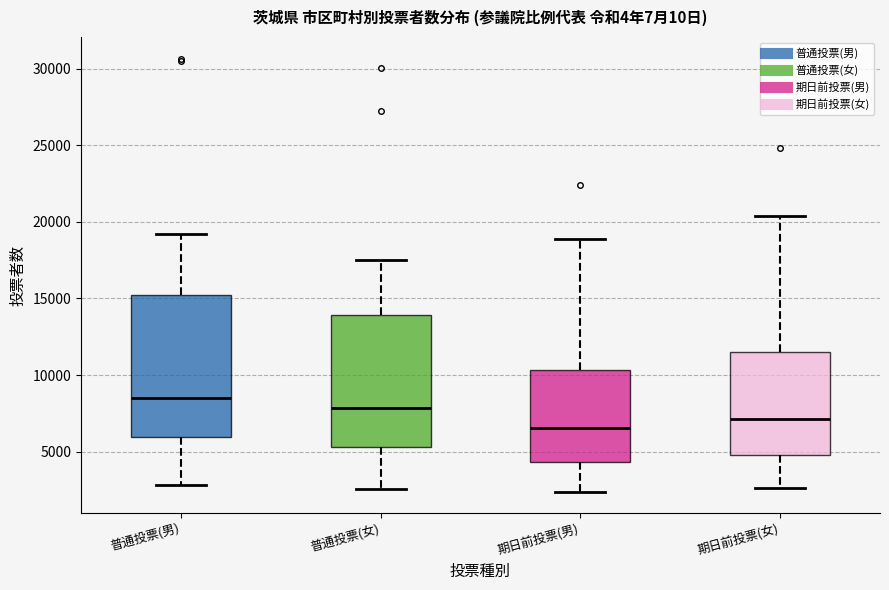

Where does the upper whisker of the box for 普通投票(女) end on the y-axis? The values are not printed on the chart, so give them approximately, as read against the axis.

17500